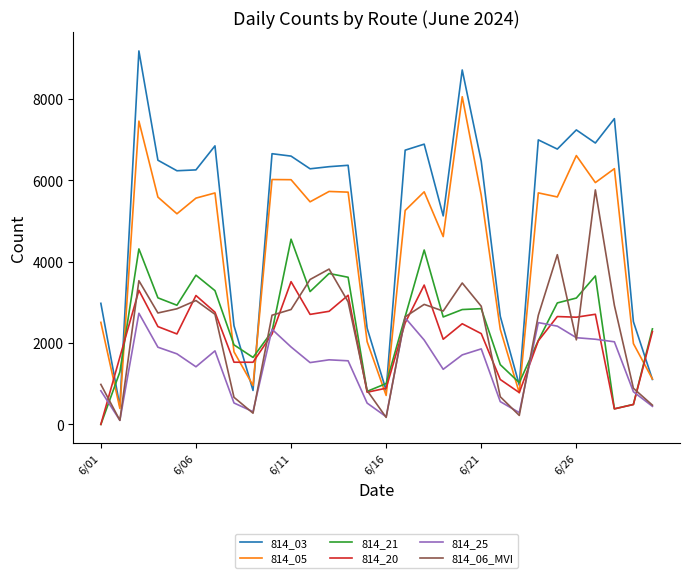

List the series in order of their peak value, highest first.

814_03, 814_05, 814_06_MVI, 814_21, 814_20, 814_25